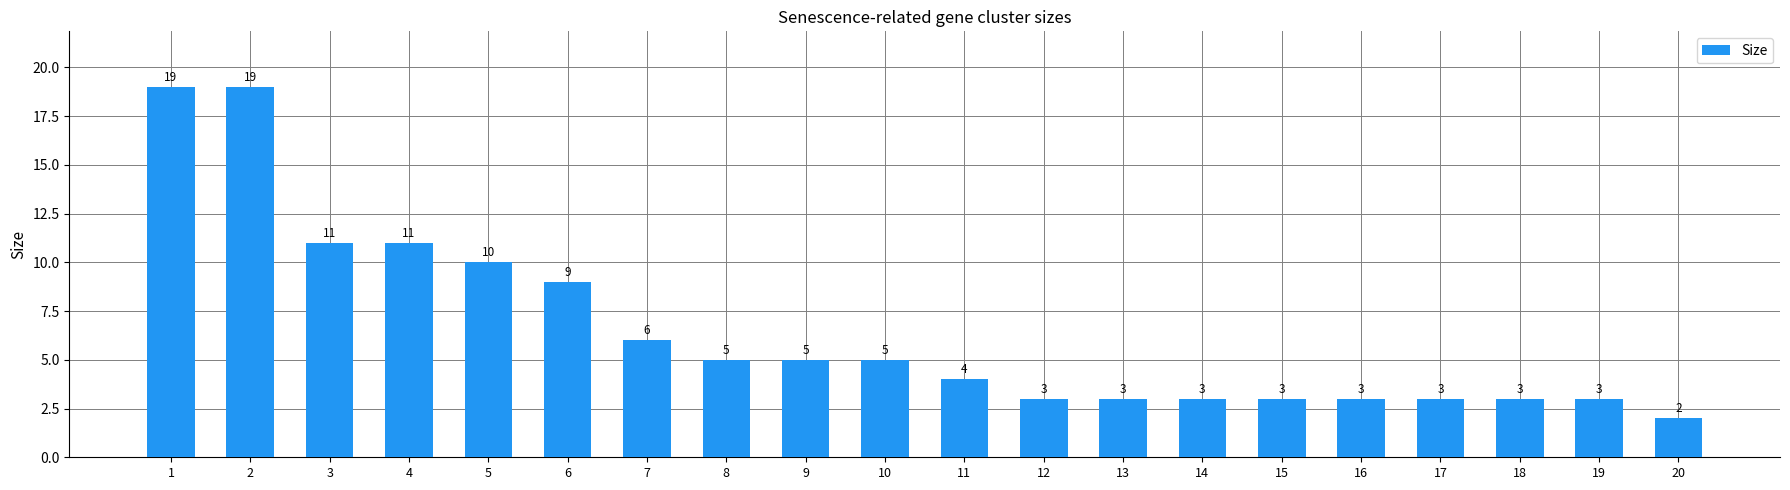

Reading left to right, transcribe all the data shown in this chart.

19	19	11	11	10	9	6	5	5	5	4	3	3	3	3	3	3	3	3	2